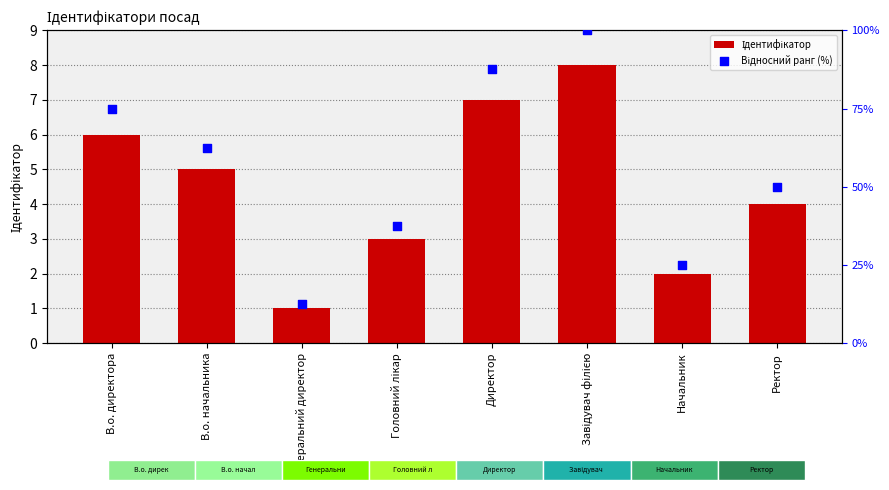

Which series has the largest Y range (max minus min)?

Відносний ранг (%)